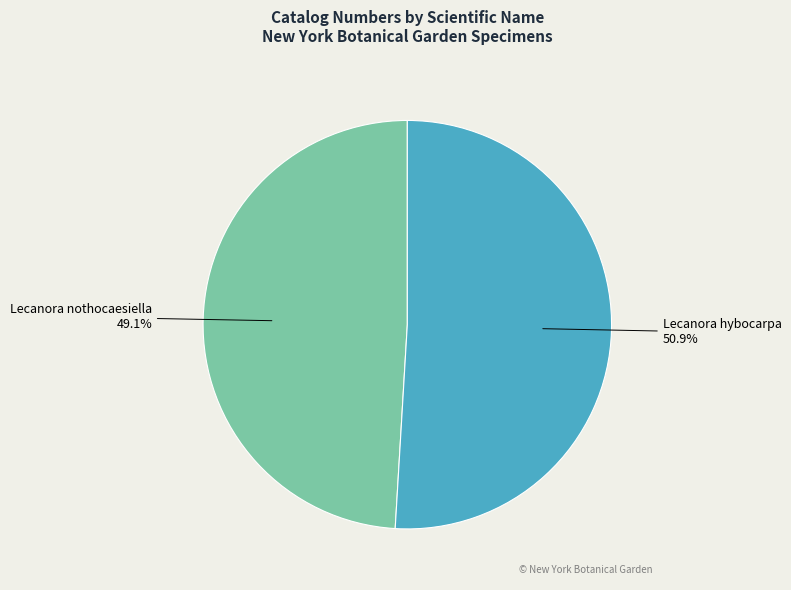

To the nearest percent, what is the combined percentage of Lecanora hybocarpa and Lecanora nothocaesiella?

100%